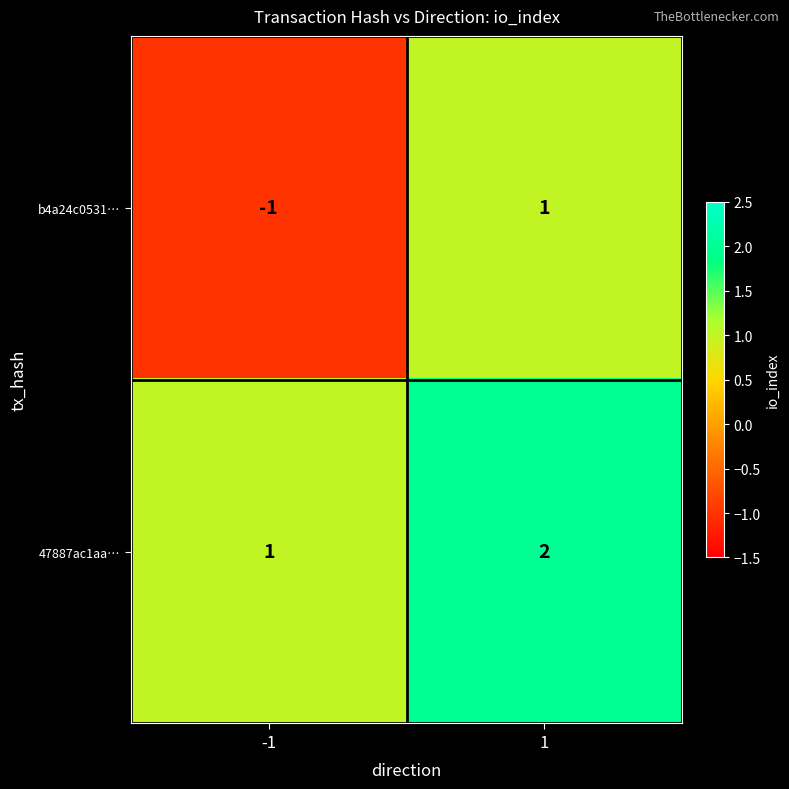

True or false: 47887ac1aa… has a value of 1 at -1.

True